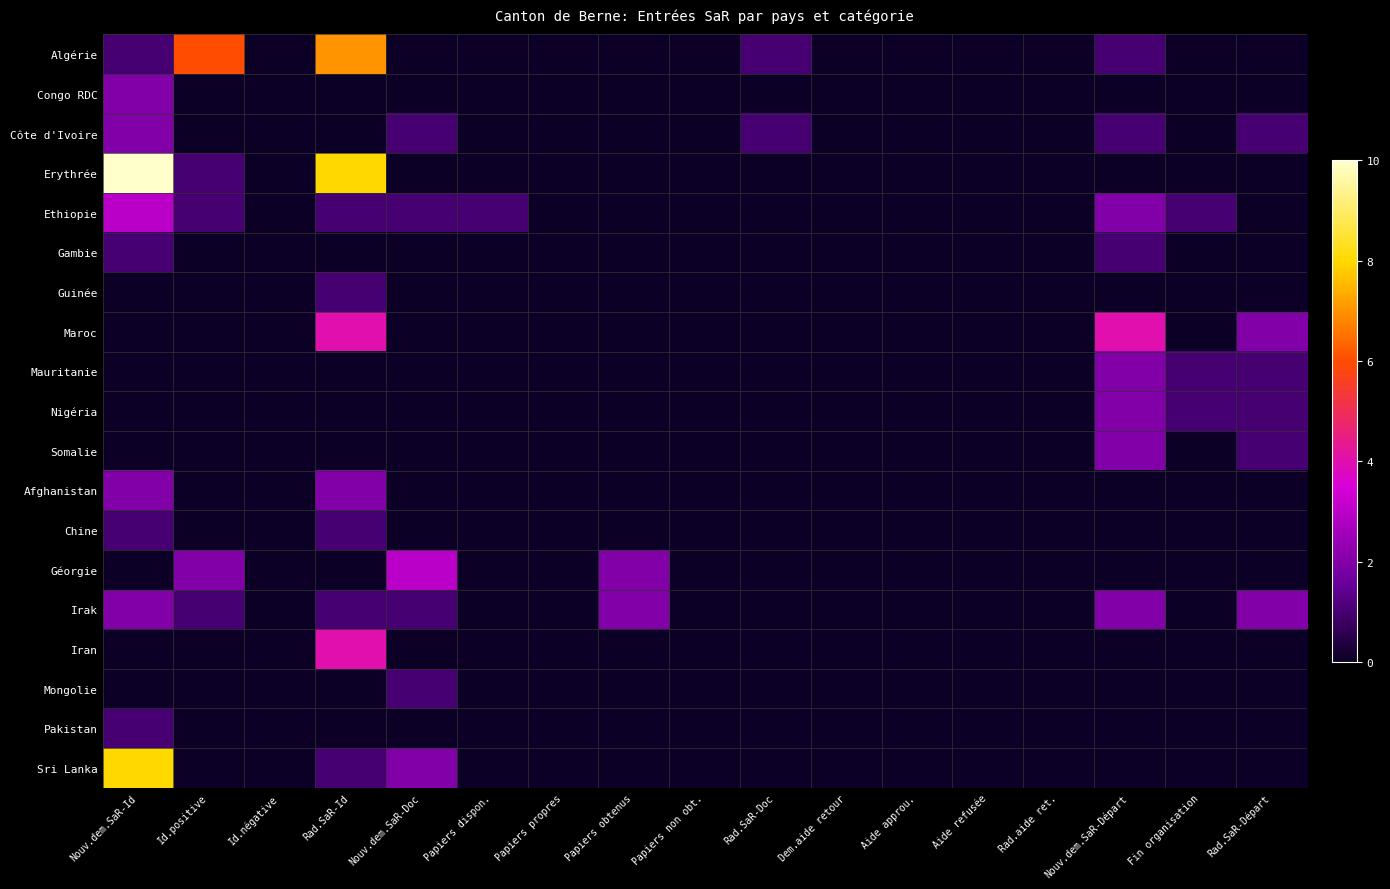

Reading left to right, transcribe all the data shown in this chart.

Algérie: Nouv.dem.SaR-Id=1	Id.positive=6	Id.négative=0	Rad.SaR-Id=7	Nouv.dem.SaR-Doc=0	Papiers dispon.=0	Papiers propres=0	Papiers obtenus=0	Papiers non obt.=0	Rad.SaR-Doc=1	Dem.aide retour=0	Aide approu.=0	Aide refusée=0	Rad.aide ret.=0	Nouv.dem.SaR-Départ=1	Fin organisation=0	Rad.SaR-Départ=0
Congo RDC: Nouv.dem.SaR-Id=2	Id.positive=0	Id.négative=0	Rad.SaR-Id=0	Nouv.dem.SaR-Doc=0	Papiers dispon.=0	Papiers propres=0	Papiers obtenus=0	Papiers non obt.=0	Rad.SaR-Doc=0	Dem.aide retour=0	Aide approu.=0	Aide refusée=0	Rad.aide ret.=0	Nouv.dem.SaR-Départ=0	Fin organisation=0	Rad.SaR-Départ=0
Côte d'Ivoire: Nouv.dem.SaR-Id=2	Id.positive=0	Id.négative=0	Rad.SaR-Id=0	Nouv.dem.SaR-Doc=1	Papiers dispon.=0	Papiers propres=0	Papiers obtenus=0	Papiers non obt.=0	Rad.SaR-Doc=1	Dem.aide retour=0	Aide approu.=0	Aide refusée=0	Rad.aide ret.=0	Nouv.dem.SaR-Départ=1	Fin organisation=0	Rad.SaR-Départ=1
Erythrée: Nouv.dem.SaR-Id=10	Id.positive=1	Id.négative=0	Rad.SaR-Id=8	Nouv.dem.SaR-Doc=0	Papiers dispon.=0	Papiers propres=0	Papiers obtenus=0	Papiers non obt.=0	Rad.SaR-Doc=0	Dem.aide retour=0	Aide approu.=0	Aide refusée=0	Rad.aide ret.=0	Nouv.dem.SaR-Départ=0	Fin organisation=0	Rad.SaR-Départ=0
Ethiopie: Nouv.dem.SaR-Id=3	Id.positive=1	Id.négative=0	Rad.SaR-Id=1	Nouv.dem.SaR-Doc=1	Papiers dispon.=1	Papiers propres=0	Papiers obtenus=0	Papiers non obt.=0	Rad.SaR-Doc=0	Dem.aide retour=0	Aide approu.=0	Aide refusée=0	Rad.aide ret.=0	Nouv.dem.SaR-Départ=2	Fin organisation=1	Rad.SaR-Départ=0
Gambie: Nouv.dem.SaR-Id=1	Id.positive=0	Id.négative=0	Rad.SaR-Id=0	Nouv.dem.SaR-Doc=0	Papiers dispon.=0	Papiers propres=0	Papiers obtenus=0	Papiers non obt.=0	Rad.SaR-Doc=0	Dem.aide retour=0	Aide approu.=0	Aide refusée=0	Rad.aide ret.=0	Nouv.dem.SaR-Départ=1	Fin organisation=0	Rad.SaR-Départ=0
Guinée: Nouv.dem.SaR-Id=0	Id.positive=0	Id.négative=0	Rad.SaR-Id=1	Nouv.dem.SaR-Doc=0	Papiers dispon.=0	Papiers propres=0	Papiers obtenus=0	Papiers non obt.=0	Rad.SaR-Doc=0	Dem.aide retour=0	Aide approu.=0	Aide refusée=0	Rad.aide ret.=0	Nouv.dem.SaR-Départ=0	Fin organisation=0	Rad.SaR-Départ=0
Maroc: Nouv.dem.SaR-Id=0	Id.positive=0	Id.négative=0	Rad.SaR-Id=4	Nouv.dem.SaR-Doc=0	Papiers dispon.=0	Papiers propres=0	Papiers obtenus=0	Papiers non obt.=0	Rad.SaR-Doc=0	Dem.aide retour=0	Aide approu.=0	Aide refusée=0	Rad.aide ret.=0	Nouv.dem.SaR-Départ=4	Fin organisation=0	Rad.SaR-Départ=2
Mauritanie: Nouv.dem.SaR-Id=0	Id.positive=0	Id.négative=0	Rad.SaR-Id=0	Nouv.dem.SaR-Doc=0	Papiers dispon.=0	Papiers propres=0	Papiers obtenus=0	Papiers non obt.=0	Rad.SaR-Doc=0	Dem.aide retour=0	Aide approu.=0	Aide refusée=0	Rad.aide ret.=0	Nouv.dem.SaR-Départ=2	Fin organisation=1	Rad.SaR-Départ=1
Nigéria: Nouv.dem.SaR-Id=0	Id.positive=0	Id.négative=0	Rad.SaR-Id=0	Nouv.dem.SaR-Doc=0	Papiers dispon.=0	Papiers propres=0	Papiers obtenus=0	Papiers non obt.=0	Rad.SaR-Doc=0	Dem.aide retour=0	Aide approu.=0	Aide refusée=0	Rad.aide ret.=0	Nouv.dem.SaR-Départ=2	Fin organisation=1	Rad.SaR-Départ=1
Somalie: Nouv.dem.SaR-Id=0	Id.positive=0	Id.négative=0	Rad.SaR-Id=0	Nouv.dem.SaR-Doc=0	Papiers dispon.=0	Papiers propres=0	Papiers obtenus=0	Papiers non obt.=0	Rad.SaR-Doc=0	Dem.aide retour=0	Aide approu.=0	Aide refusée=0	Rad.aide ret.=0	Nouv.dem.SaR-Départ=2	Fin organisation=0	Rad.SaR-Départ=1
Afghanistan: Nouv.dem.SaR-Id=2	Id.positive=0	Id.négative=0	Rad.SaR-Id=2	Nouv.dem.SaR-Doc=0	Papiers dispon.=0	Papiers propres=0	Papiers obtenus=0	Papiers non obt.=0	Rad.SaR-Doc=0	Dem.aide retour=0	Aide approu.=0	Aide refusée=0	Rad.aide ret.=0	Nouv.dem.SaR-Départ=0	Fin organisation=0	Rad.SaR-Départ=0
Chine: Nouv.dem.SaR-Id=1	Id.positive=0	Id.négative=0	Rad.SaR-Id=1	Nouv.dem.SaR-Doc=0	Papiers dispon.=0	Papiers propres=0	Papiers obtenus=0	Papiers non obt.=0	Rad.SaR-Doc=0	Dem.aide retour=0	Aide approu.=0	Aide refusée=0	Rad.aide ret.=0	Nouv.dem.SaR-Départ=0	Fin organisation=0	Rad.SaR-Départ=0
Géorgie: Nouv.dem.SaR-Id=0	Id.positive=2	Id.négative=0	Rad.SaR-Id=0	Nouv.dem.SaR-Doc=3	Papiers dispon.=0	Papiers propres=0	Papiers obtenus=2	Papiers non obt.=0	Rad.SaR-Doc=0	Dem.aide retour=0	Aide approu.=0	Aide refusée=0	Rad.aide ret.=0	Nouv.dem.SaR-Départ=0	Fin organisation=0	Rad.SaR-Départ=0
Irak: Nouv.dem.SaR-Id=2	Id.positive=1	Id.négative=0	Rad.SaR-Id=1	Nouv.dem.SaR-Doc=1	Papiers dispon.=0	Papiers propres=0	Papiers obtenus=2	Papiers non obt.=0	Rad.SaR-Doc=0	Dem.aide retour=0	Aide approu.=0	Aide refusée=0	Rad.aide ret.=0	Nouv.dem.SaR-Départ=2	Fin organisation=0	Rad.SaR-Départ=2
Iran: Nouv.dem.SaR-Id=0	Id.positive=0	Id.négative=0	Rad.SaR-Id=4	Nouv.dem.SaR-Doc=0	Papiers dispon.=0	Papiers propres=0	Papiers obtenus=0	Papiers non obt.=0	Rad.SaR-Doc=0	Dem.aide retour=0	Aide approu.=0	Aide refusée=0	Rad.aide ret.=0	Nouv.dem.SaR-Départ=0	Fin organisation=0	Rad.SaR-Départ=0
Mongolie: Nouv.dem.SaR-Id=0	Id.positive=0	Id.négative=0	Rad.SaR-Id=0	Nouv.dem.SaR-Doc=1	Papiers dispon.=0	Papiers propres=0	Papiers obtenus=0	Papiers non obt.=0	Rad.SaR-Doc=0	Dem.aide retour=0	Aide approu.=0	Aide refusée=0	Rad.aide ret.=0	Nouv.dem.SaR-Départ=0	Fin organisation=0	Rad.SaR-Départ=0
Pakistan: Nouv.dem.SaR-Id=1	Id.positive=0	Id.négative=0	Rad.SaR-Id=0	Nouv.dem.SaR-Doc=0	Papiers dispon.=0	Papiers propres=0	Papiers obtenus=0	Papiers non obt.=0	Rad.SaR-Doc=0	Dem.aide retour=0	Aide approu.=0	Aide refusée=0	Rad.aide ret.=0	Nouv.dem.SaR-Départ=0	Fin organisation=0	Rad.SaR-Départ=0
Sri Lanka: Nouv.dem.SaR-Id=8	Id.positive=0	Id.négative=0	Rad.SaR-Id=1	Nouv.dem.SaR-Doc=2	Papiers dispon.=0	Papiers propres=0	Papiers obtenus=0	Papiers non obt.=0	Rad.SaR-Doc=0	Dem.aide retour=0	Aide approu.=0	Aide refusée=0	Rad.aide ret.=0	Nouv.dem.SaR-Départ=0	Fin organisation=0	Rad.SaR-Départ=0